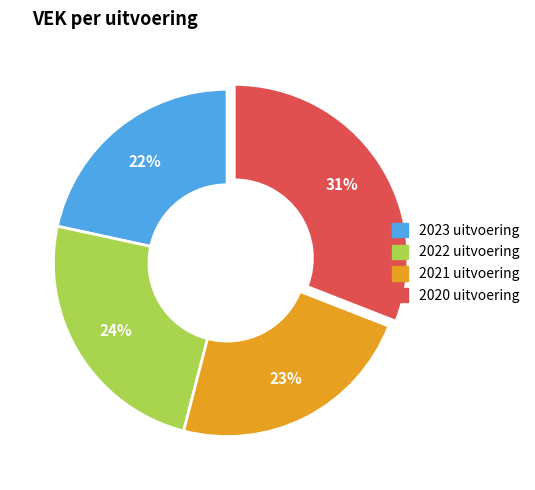

To the nearest percent, what is the combined percentage of 2023 uitvoering and 2020 uitvoering?

53%